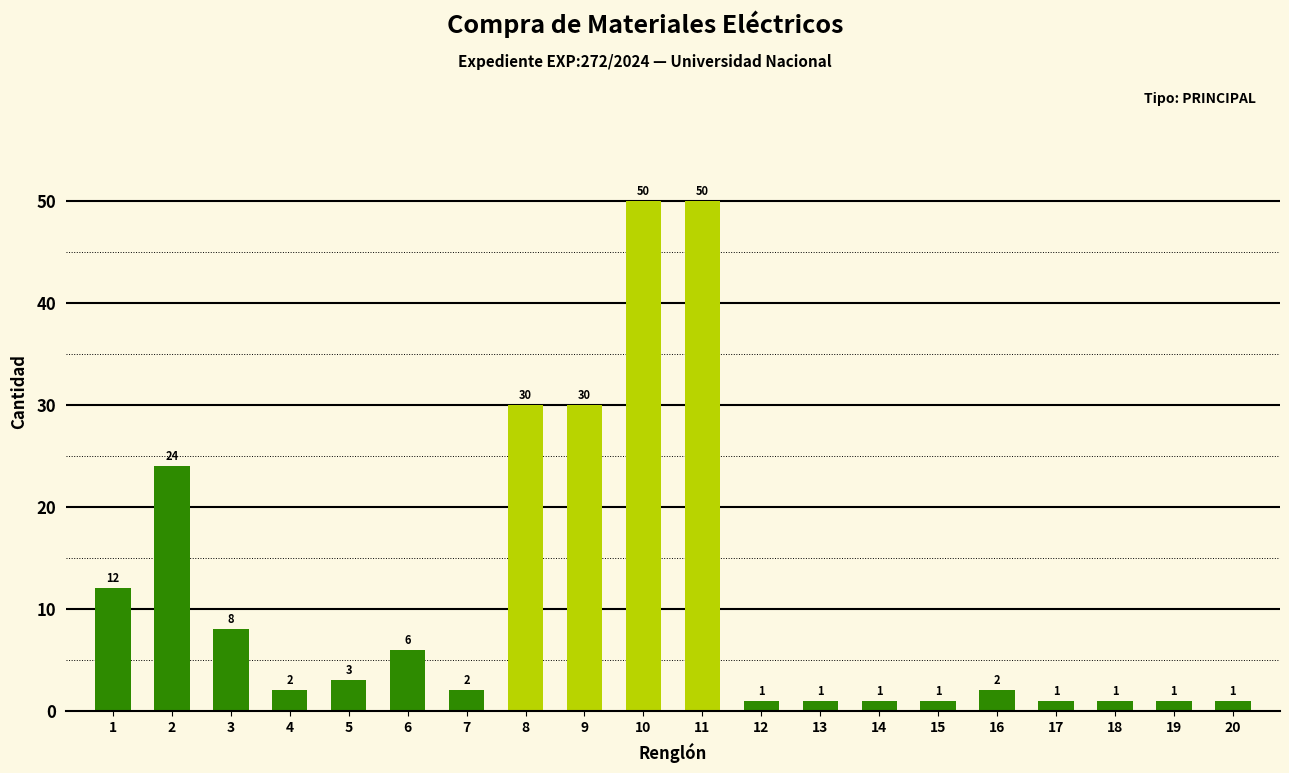

What is the smallest value displayed?

1